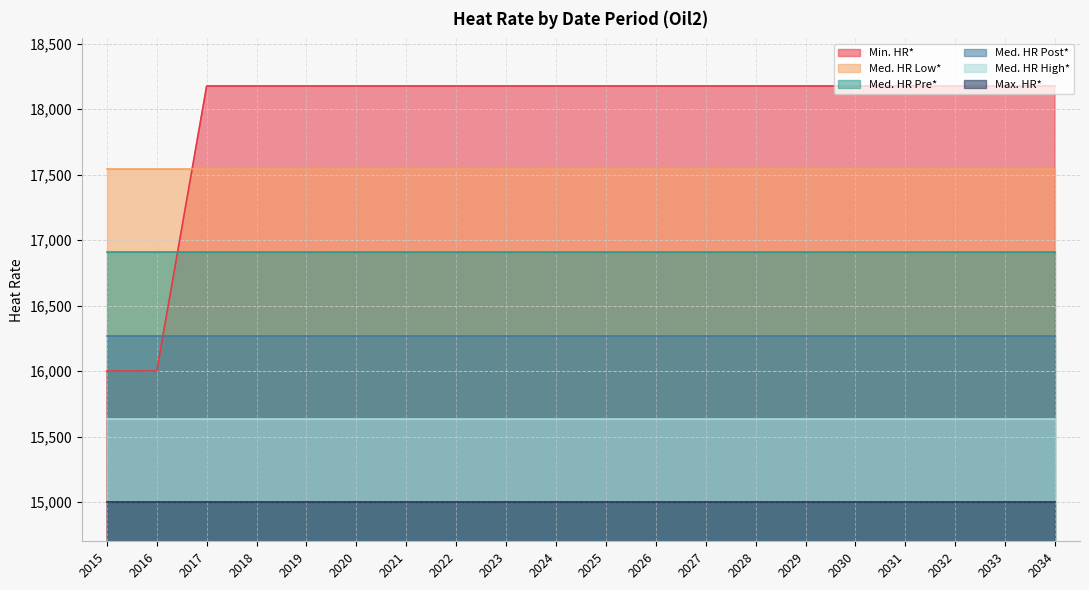

Which series has the largest range (max minus min)?

Min. HR*